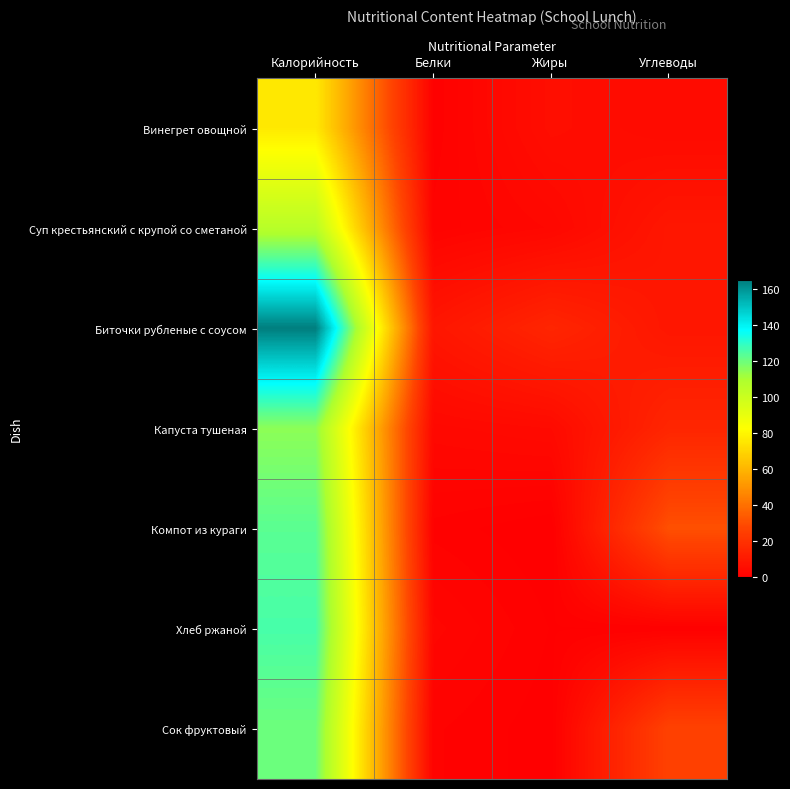

At Углеводы, list the series in order from smallest to largest.

Хлеб ржаной, Винегрет овощной, Биточки рубленые с соусом, Суп крестьянский с крупой со сметаной, Капуста тушеная, Сок фруктовый, Компот из кураги